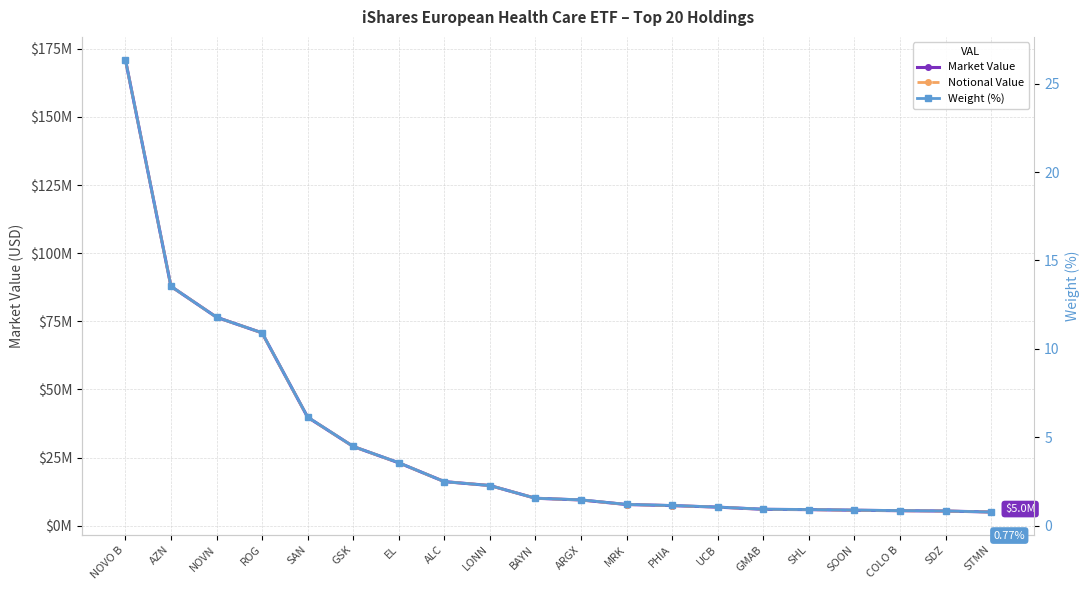

Is it true that Market Value equals 11255383.6 at ALC?

False